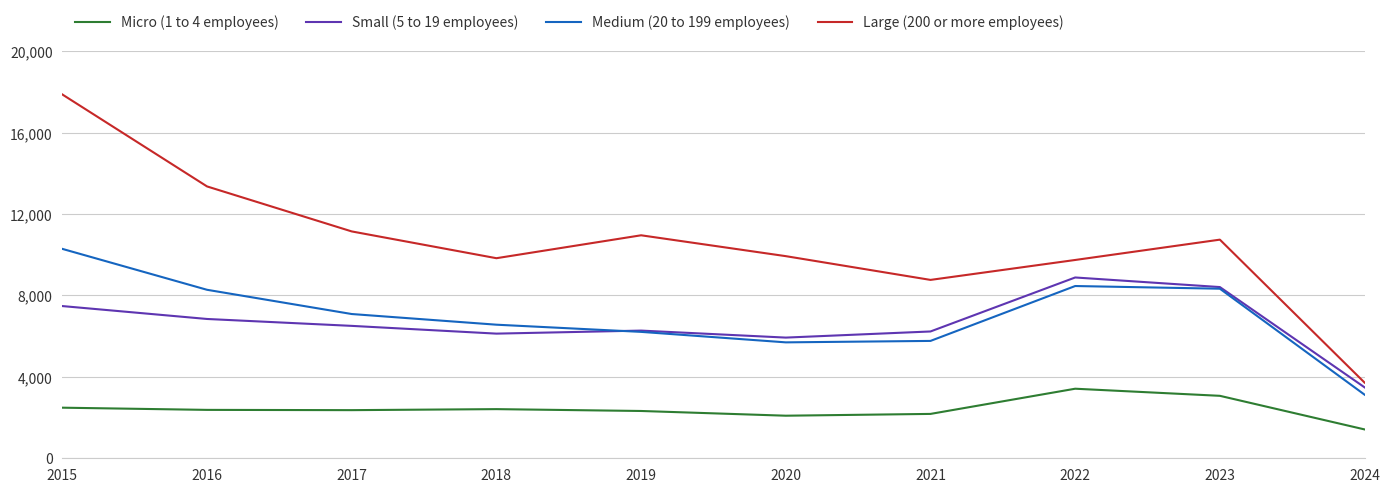

Read the Small (5 to 19 employees) value at 2020, to the nearest 50.

5950